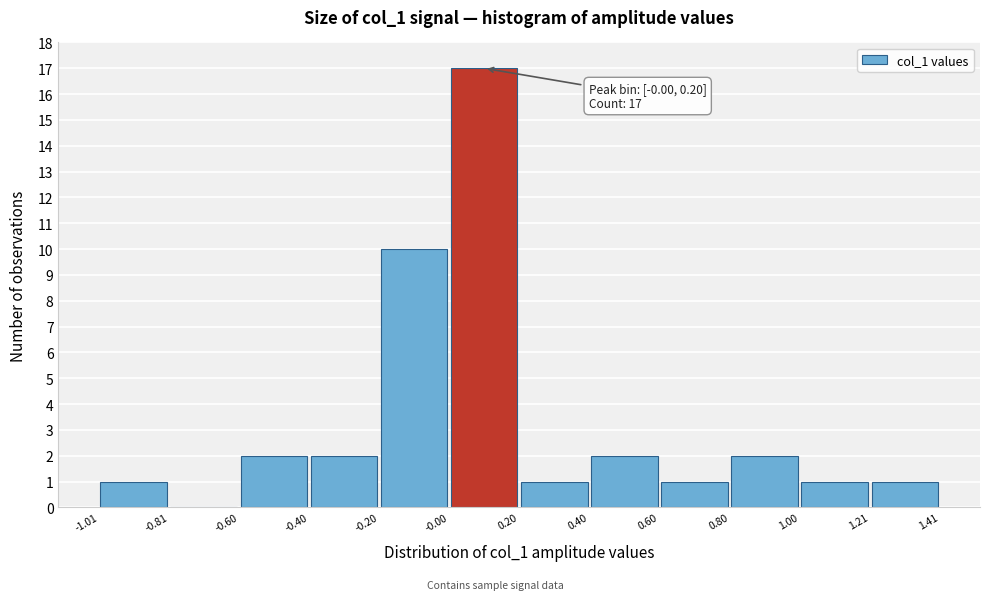

Which range on the x-axis has the tallest bar?

-0.00 to 0.20